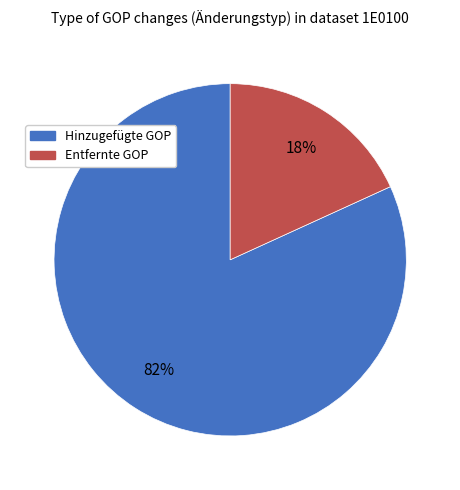

Is it true that Hinzugefügte GOP is 82% of the pie?

True